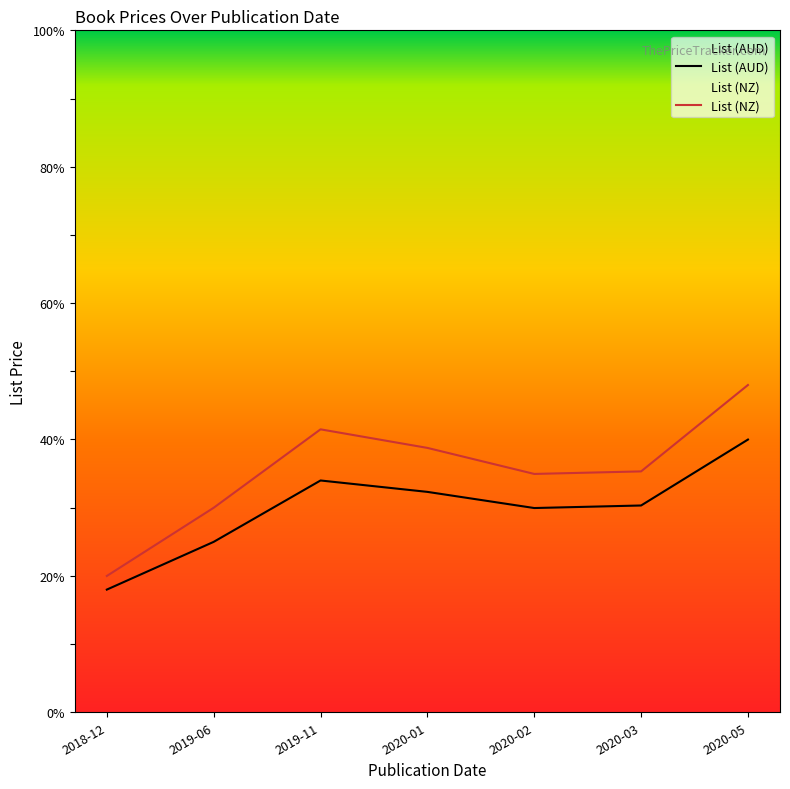

Between 2019-06 and 2020-02, which is larger?

2020-02